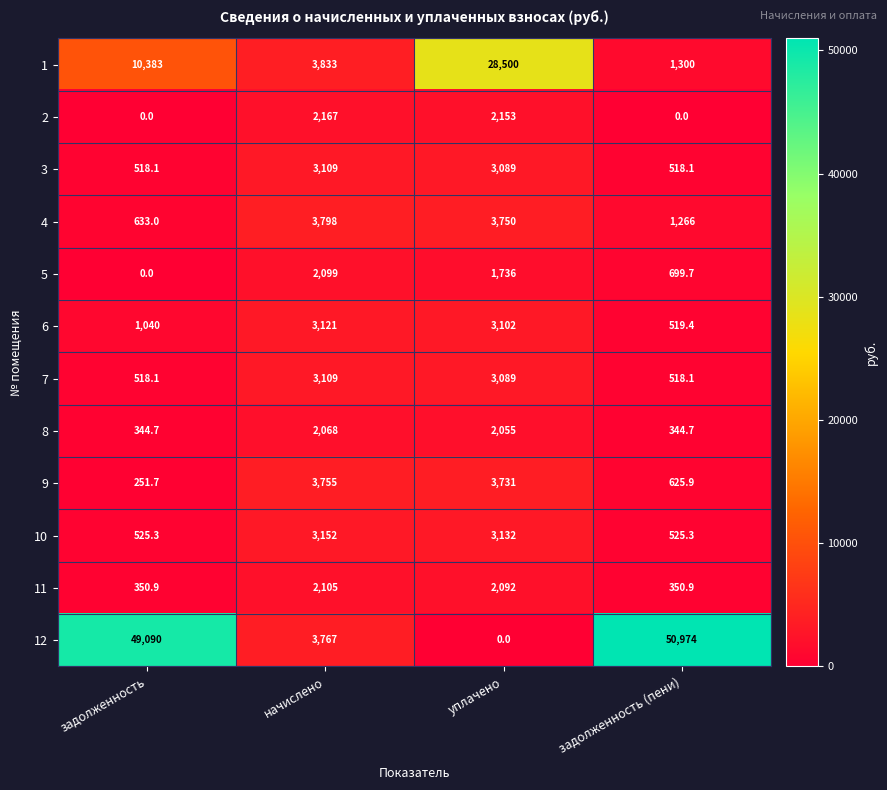

Which series has the largest total across all categories?

12